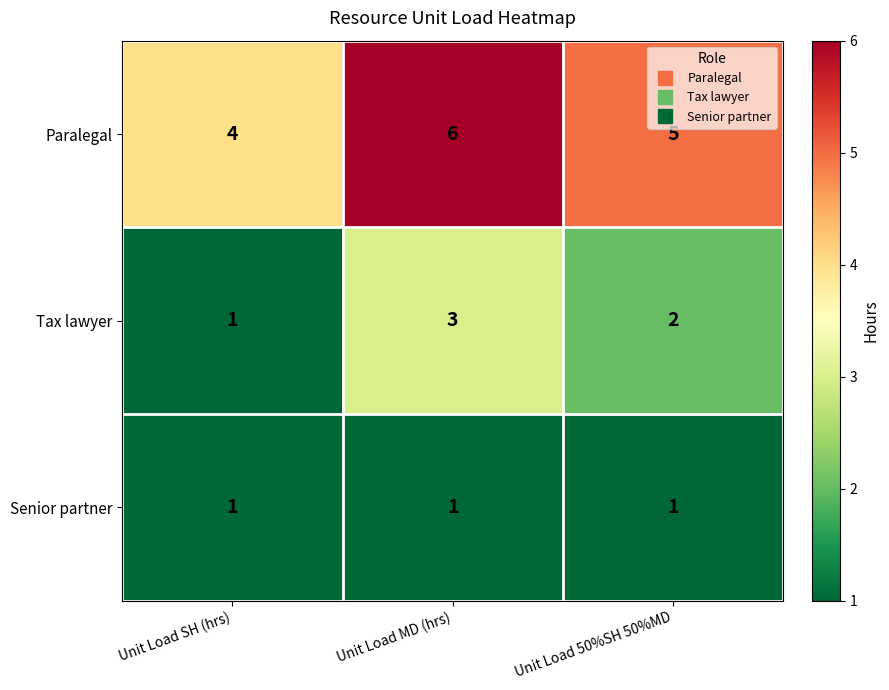

What is the difference between the highest and lowest values at Unit Load SH (hrs)?

3